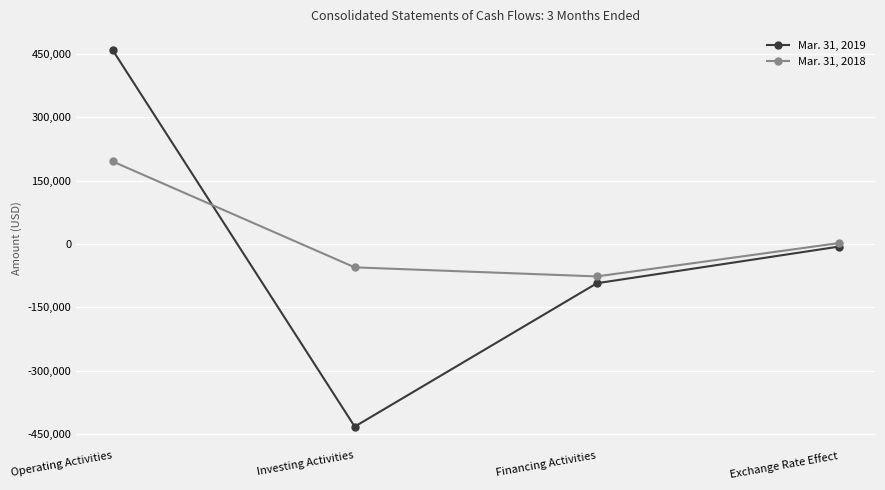

Which series has the largest total across all categories?

Mar. 31, 2018